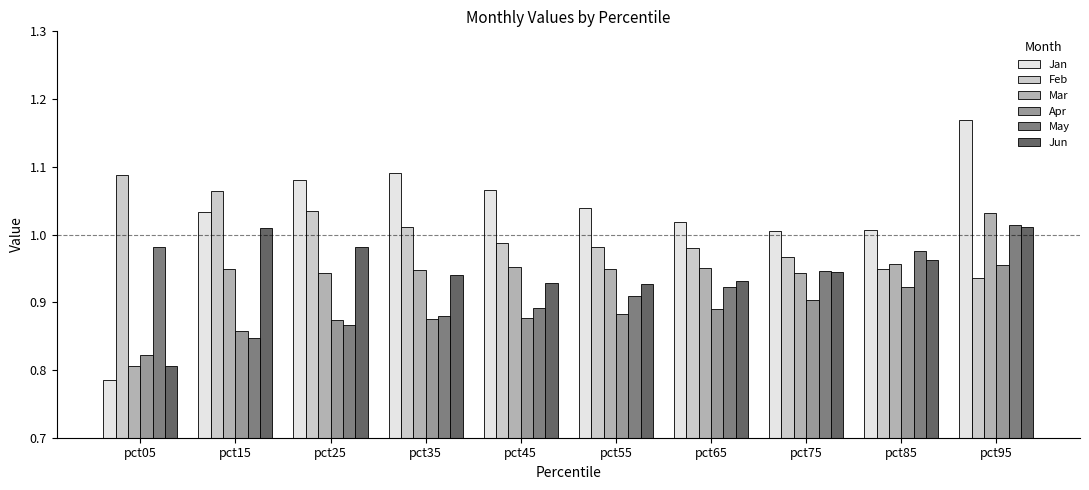

The Apr series shows 0.9 at pct75. True or false?

True